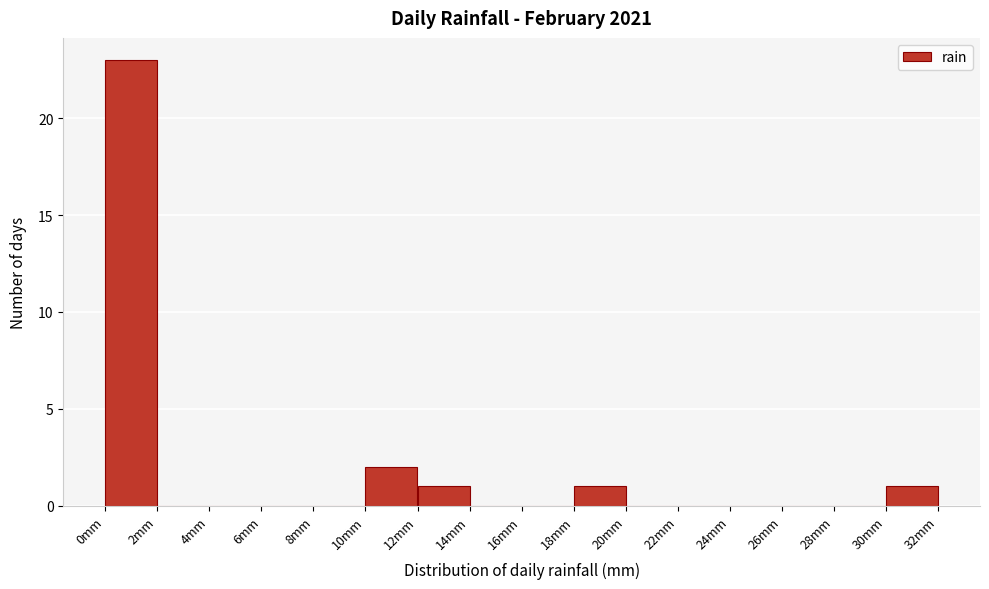

What is the height of the bar covering 18 to 20 on the x-axis? The values are not printed on the chart, so give them approximately, as read against the axis.

1